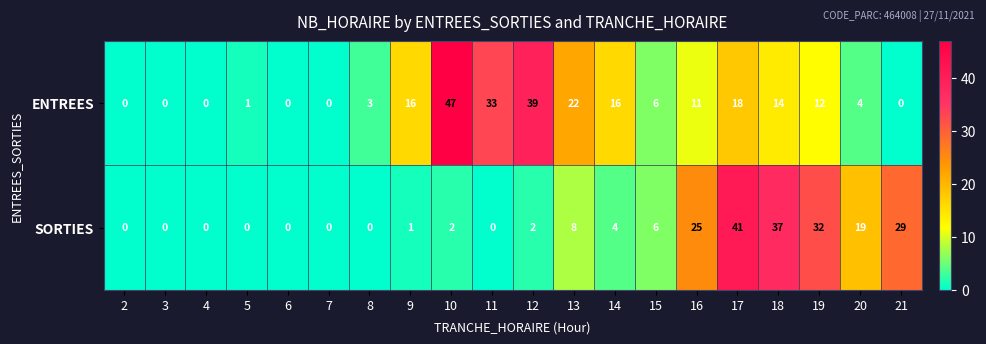

How many categories are shown in the chart?

20